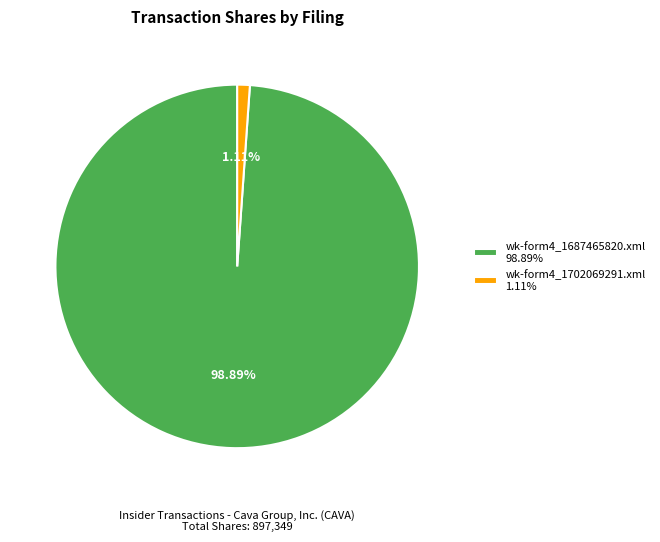

Is it true that wk-form4_1687465820.xml is 99% of the pie?

True